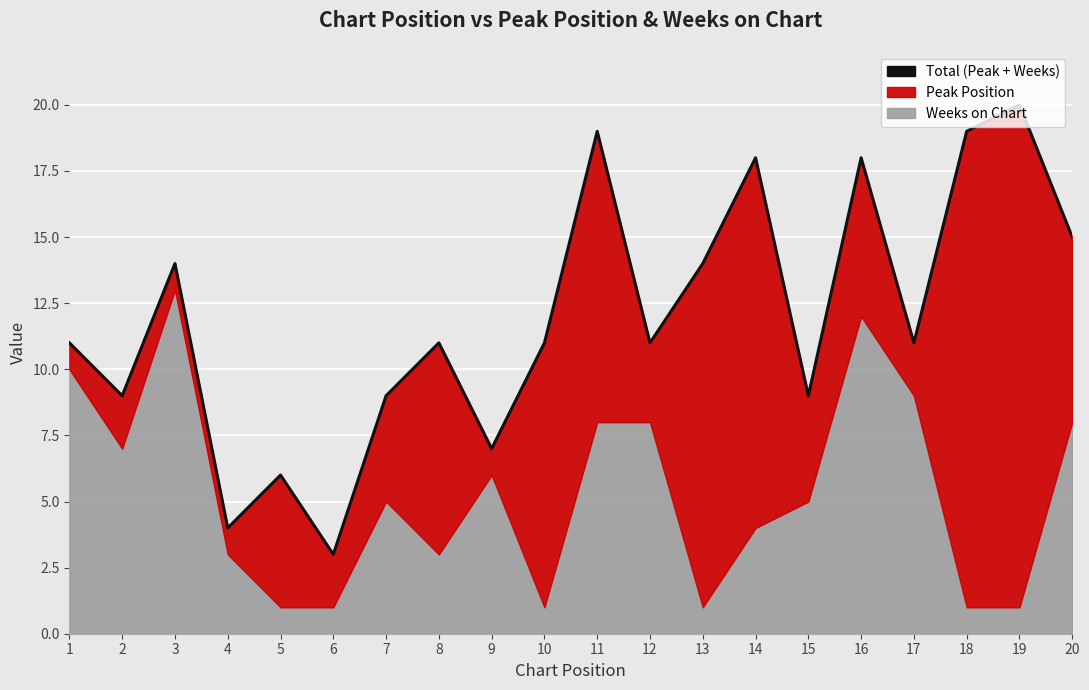

List the labels in order of value, smallest first.

6, 4, 5, 9, 2, 7, 15, 1, 8, 10, 12, 17, 3, 13, 20, 14, 16, 11, 18, 19